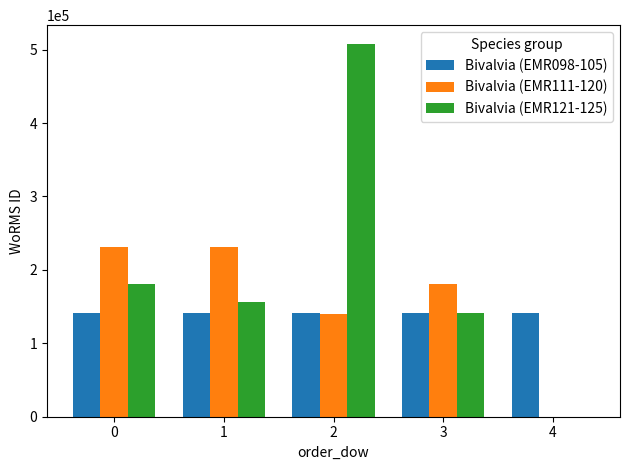

Is it true that Bivalvia (EMR121-125) equals 246336 at 4?

False